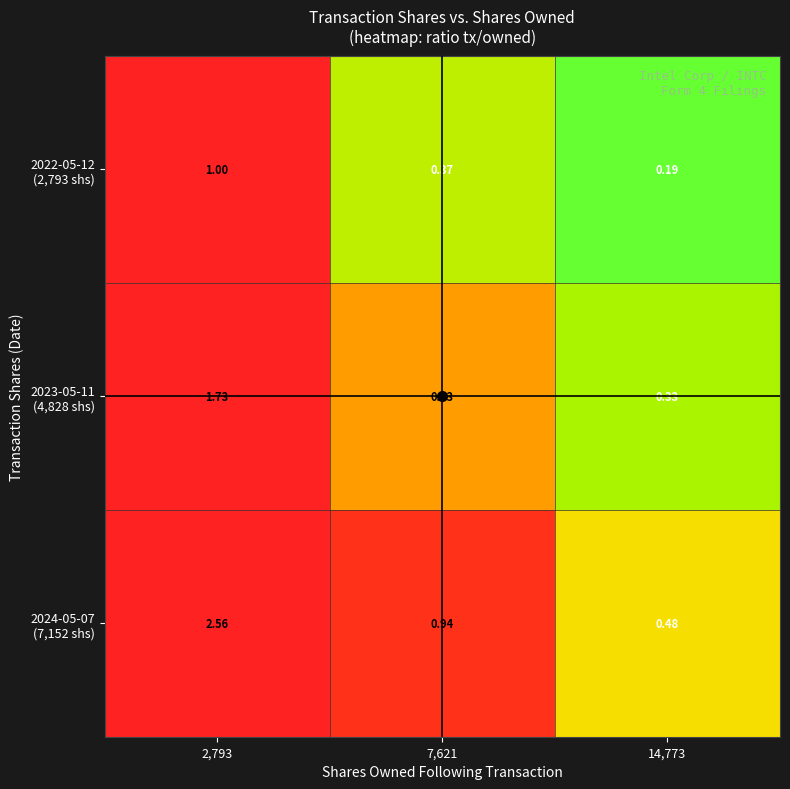

At which category does the chart reach its peak across all series?

2,793